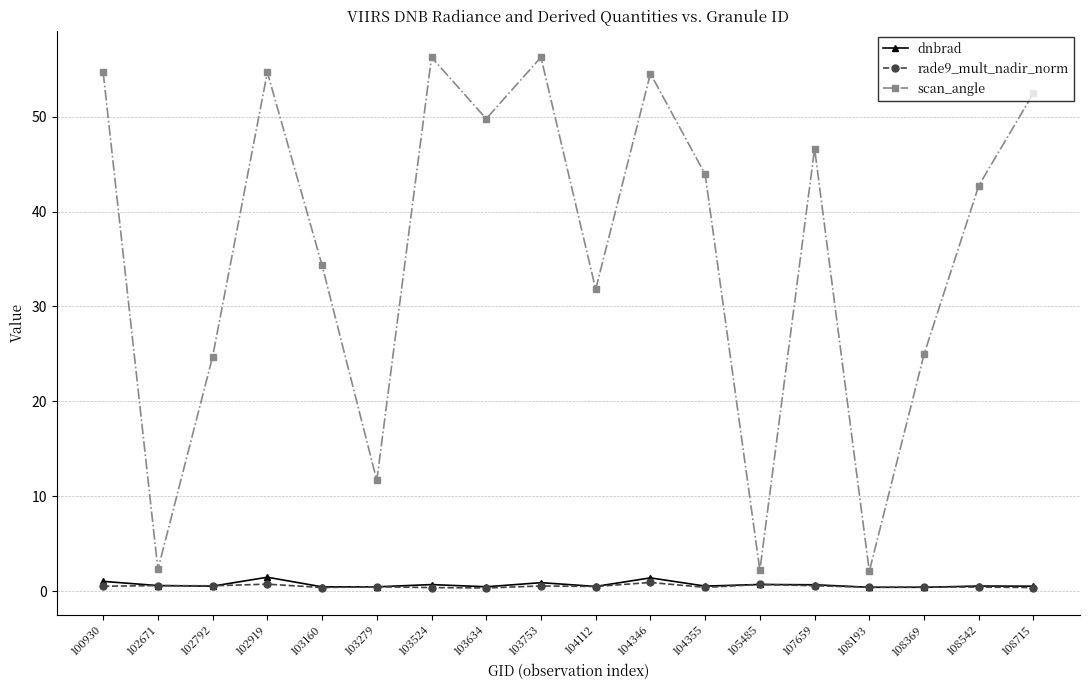

How many data points does each series have?

18